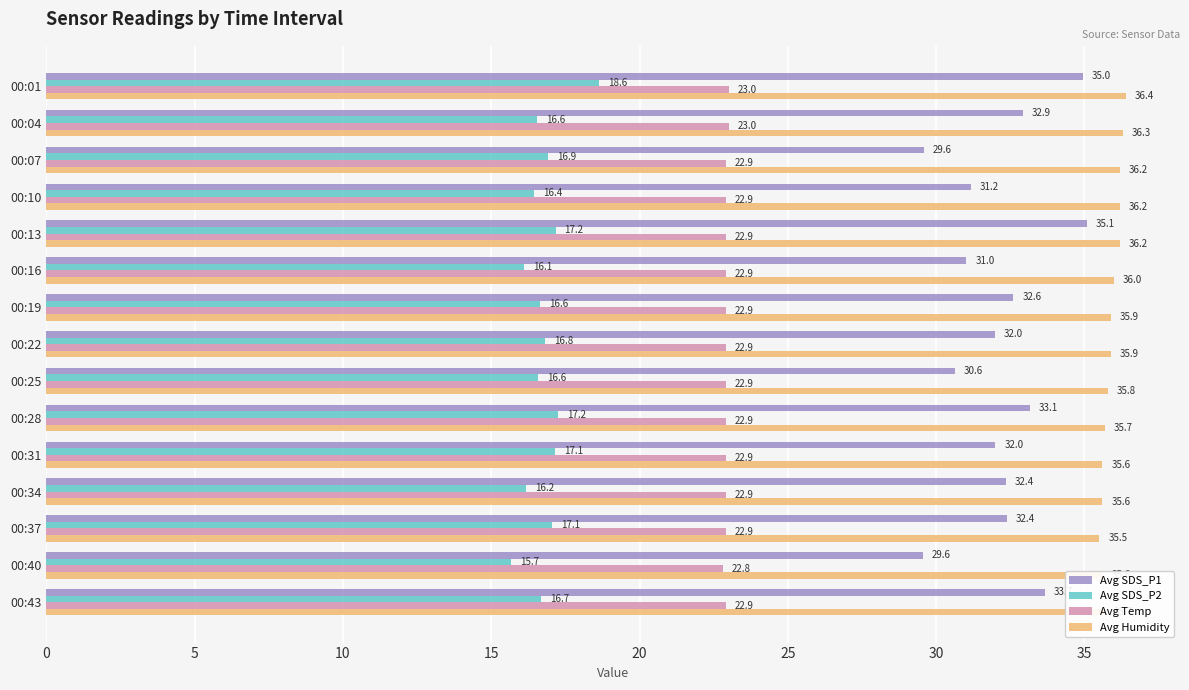

How many series are shown in this chart?

4